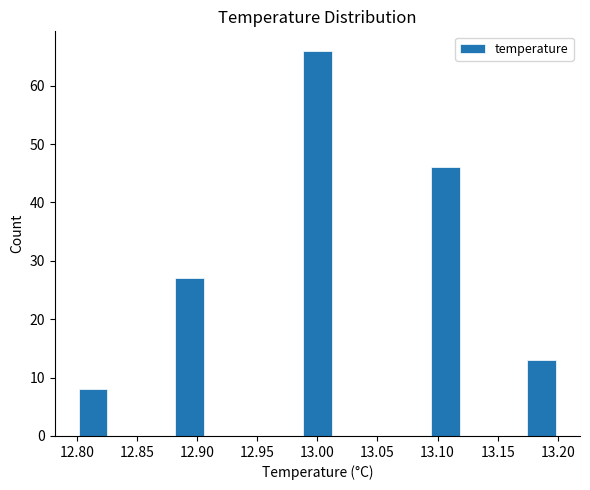

Reading left to right, transcribe this chart: for each bar, give the range it covers on the x-axis and its height. Neither the bar edges nor the heights are printed on the chart, so give them approximately, as read against the axes.

12.800 to 12.825: 8
12.825 to 12.855: 0
12.855 to 12.880: 0
12.880 to 12.905: 27
12.905 to 12.935: 0
12.935 to 12.960: 0
12.960 to 12.985: 0
12.985 to 13.015: 66
13.015 to 13.040: 0
13.040 to 13.065: 0
13.065 to 13.095: 0
13.095 to 13.120: 46
13.120 to 13.145: 0
13.145 to 13.175: 0
13.175 to 13.200: 13